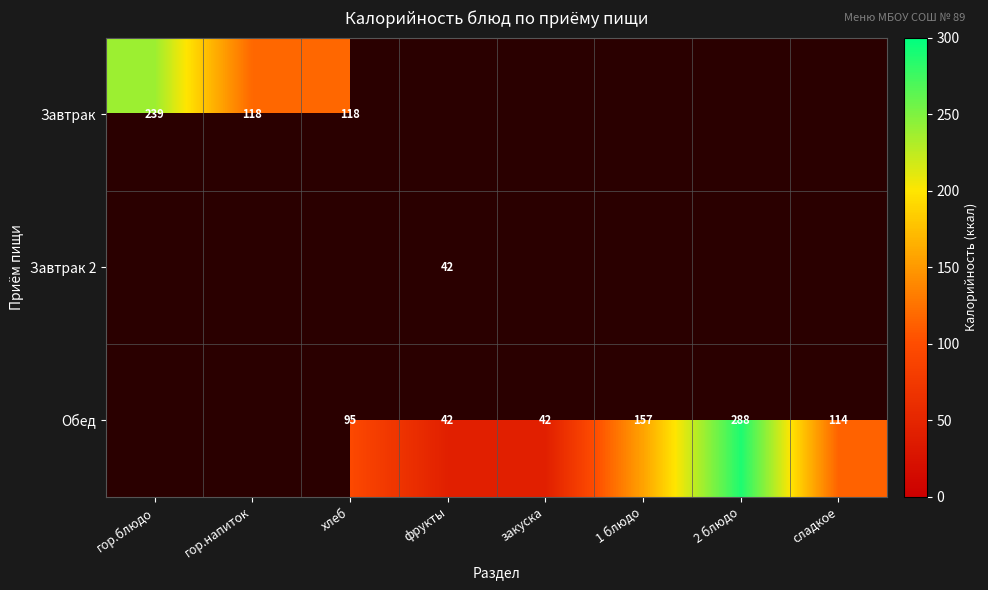

True or false: Завтрак has a value of 174 at гор.напиток.

False